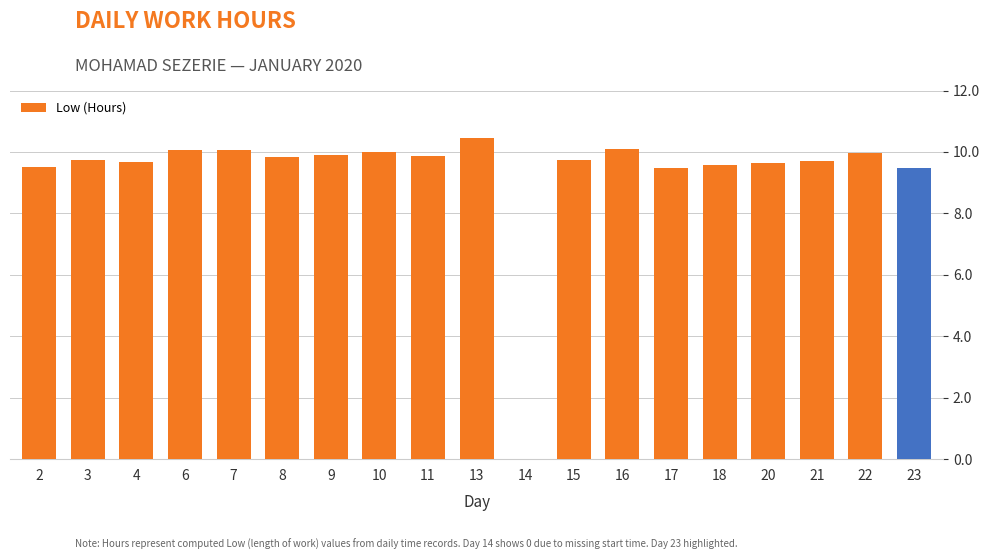

What is the approximate value at 21?

9.7